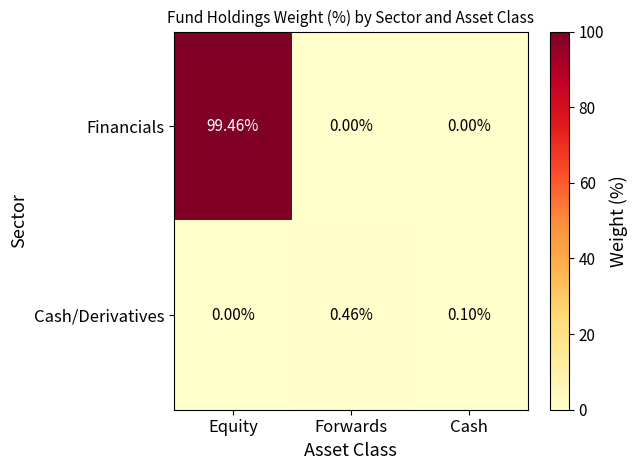

Which category has the highest value in the Financials series?

Equity